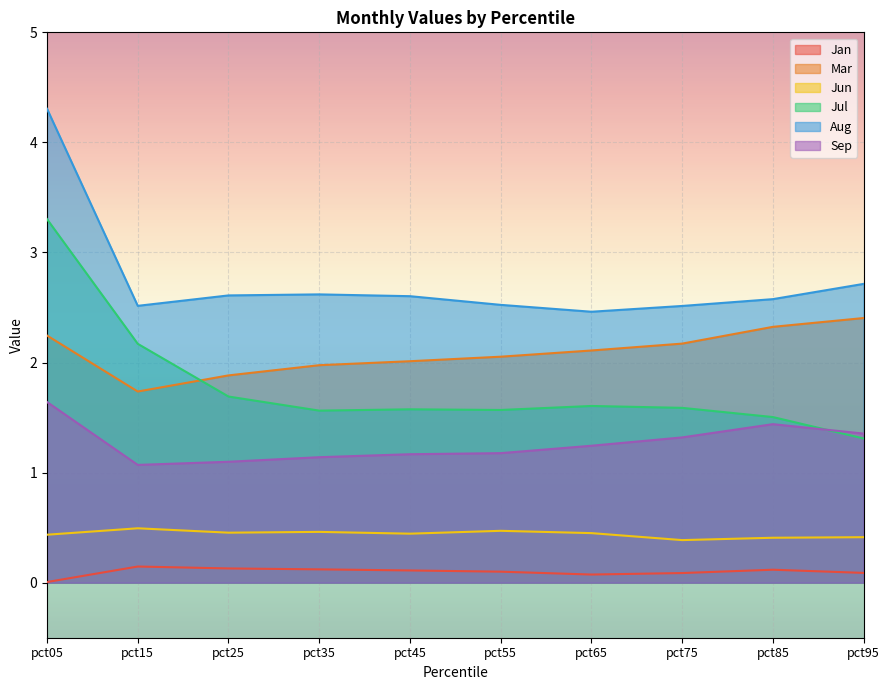

Reading left to right, what are all the values shown in this chart?

Jan: pct05=0.0	pct15=0.1	pct25=0.1	pct35=0.1	pct45=0.1	pct55=0.1	pct65=0.1	pct75=0.1	pct85=0.1	pct95=0.1
Mar: pct05=2.2	pct15=1.7	pct25=1.9	pct35=2.0	pct45=2.0	pct55=2.1	pct65=2.1	pct75=2.2	pct85=2.3	pct95=2.4
Jun: pct05=0.4	pct15=0.5	pct25=0.5	pct35=0.5	pct45=0.4	pct55=0.5	pct65=0.5	pct75=0.4	pct85=0.4	pct95=0.4
Jul: pct05=3.3	pct15=2.2	pct25=1.7	pct35=1.6	pct45=1.6	pct55=1.6	pct65=1.6	pct75=1.6	pct85=1.5	pct95=1.3
Aug: pct05=4.3	pct15=2.5	pct25=2.6	pct35=2.6	pct45=2.6	pct55=2.5	pct65=2.5	pct75=2.5	pct85=2.6	pct95=2.7
Sep: pct05=1.6	pct15=1.1	pct25=1.1	pct35=1.1	pct45=1.2	pct55=1.2	pct65=1.2	pct75=1.3	pct85=1.4	pct95=1.4